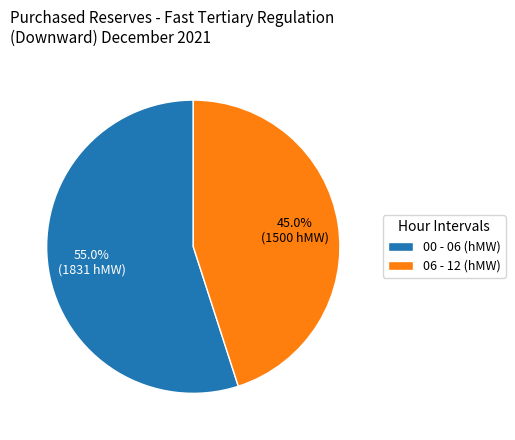

Combined, do 06 - 12 (hMW) and 00 - 06 (hMW) account for over 50%?

Yes